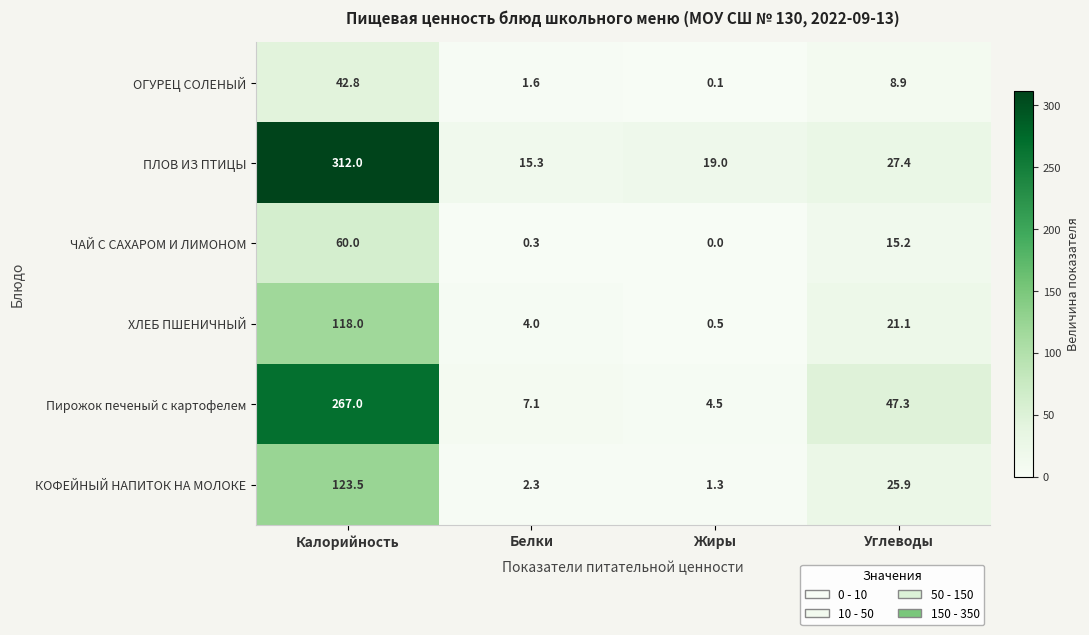

Reading left to right, transcribe all the data shown in this chart.

ОГУРЕЦ СОЛЕНЫЙ: 42.8	1.6	0.1	8.9
ПЛОВ ИЗ ПТИЦЫ: 312.0	15.3	19.0	27.4
ЧАЙ С САХАРОМ И ЛИМОНОМ: 60.0	0.3	0.0	15.2
ХЛЕБ ПШЕНИЧНЫЙ: 118.0	4.0	0.5	21.1
Пирожок печеный с картофелем: 267.0	7.1	4.5	47.3
КОФЕЙНЫЙ НАПИТОК НА МОЛОКЕ: 123.5	2.3	1.3	25.9